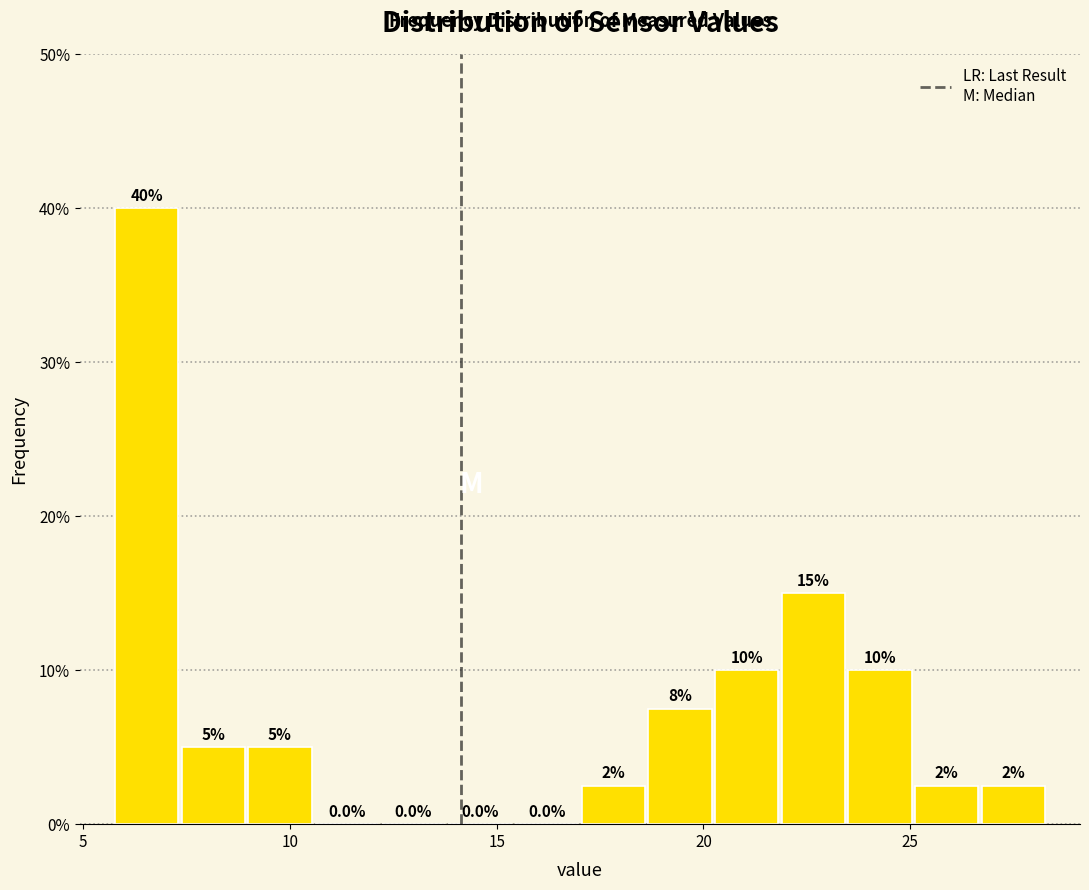

Around what value on the x-axis is the tallest bar? Give the approximate position of its centre, as read against the axis.

6.5